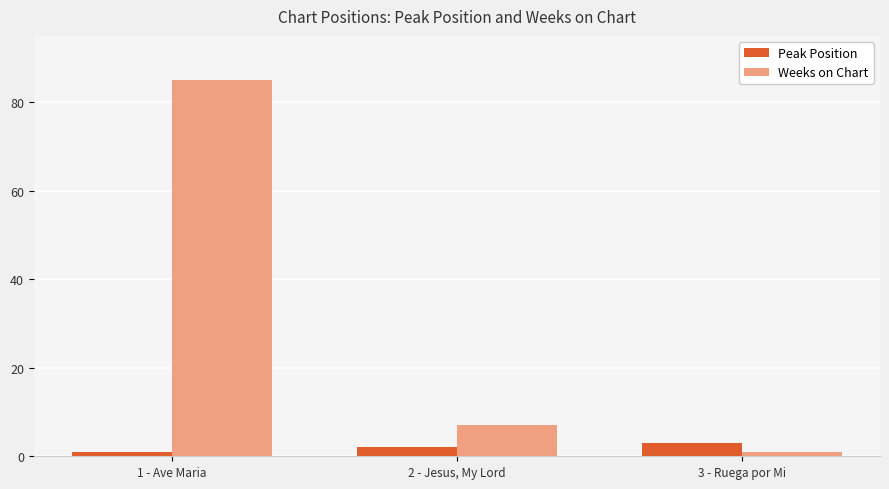

Between 1 - Ave Maria and 2 - Jesus, My Lord, which series saw the biggest shift?

Weeks on Chart